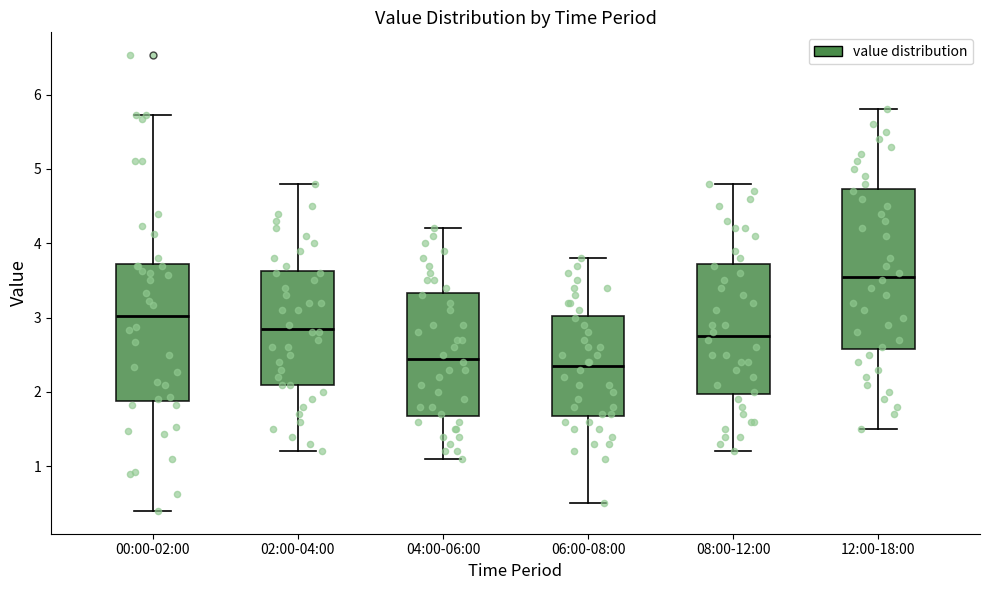

Which box is the tallest, from its lower edge to its upper edge?

12:00-18:00